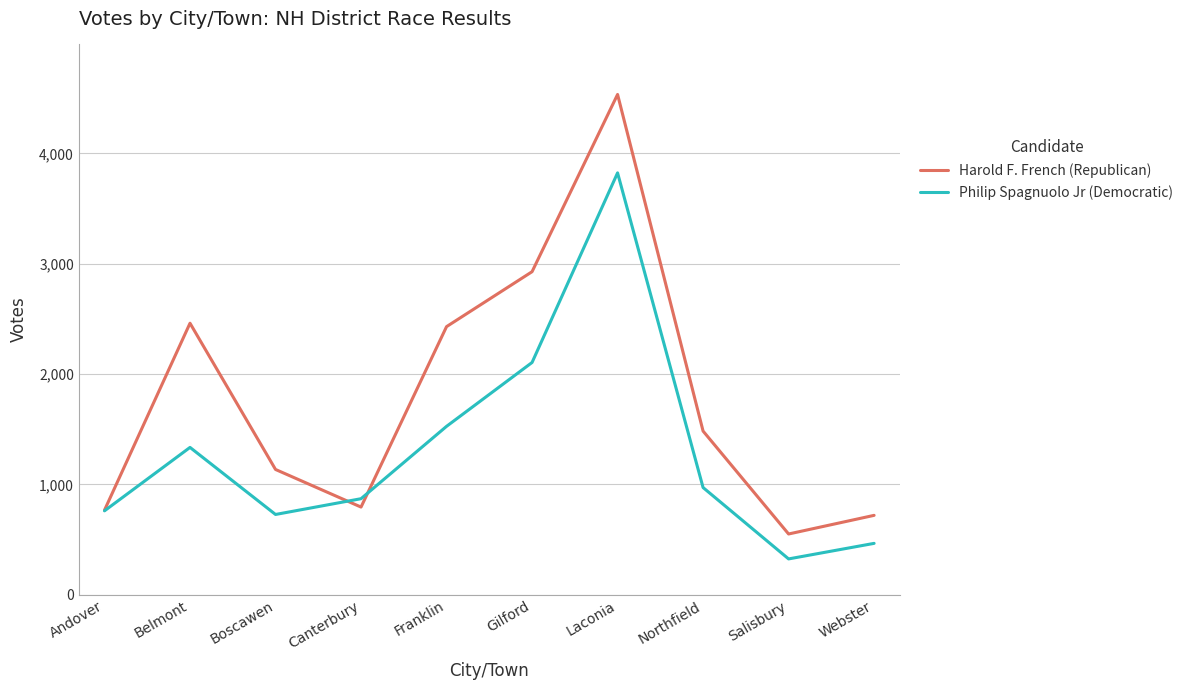

What value does the Philip Spagnuolo Jr (Democratic) series have at Andover, to the nearest 100?

800